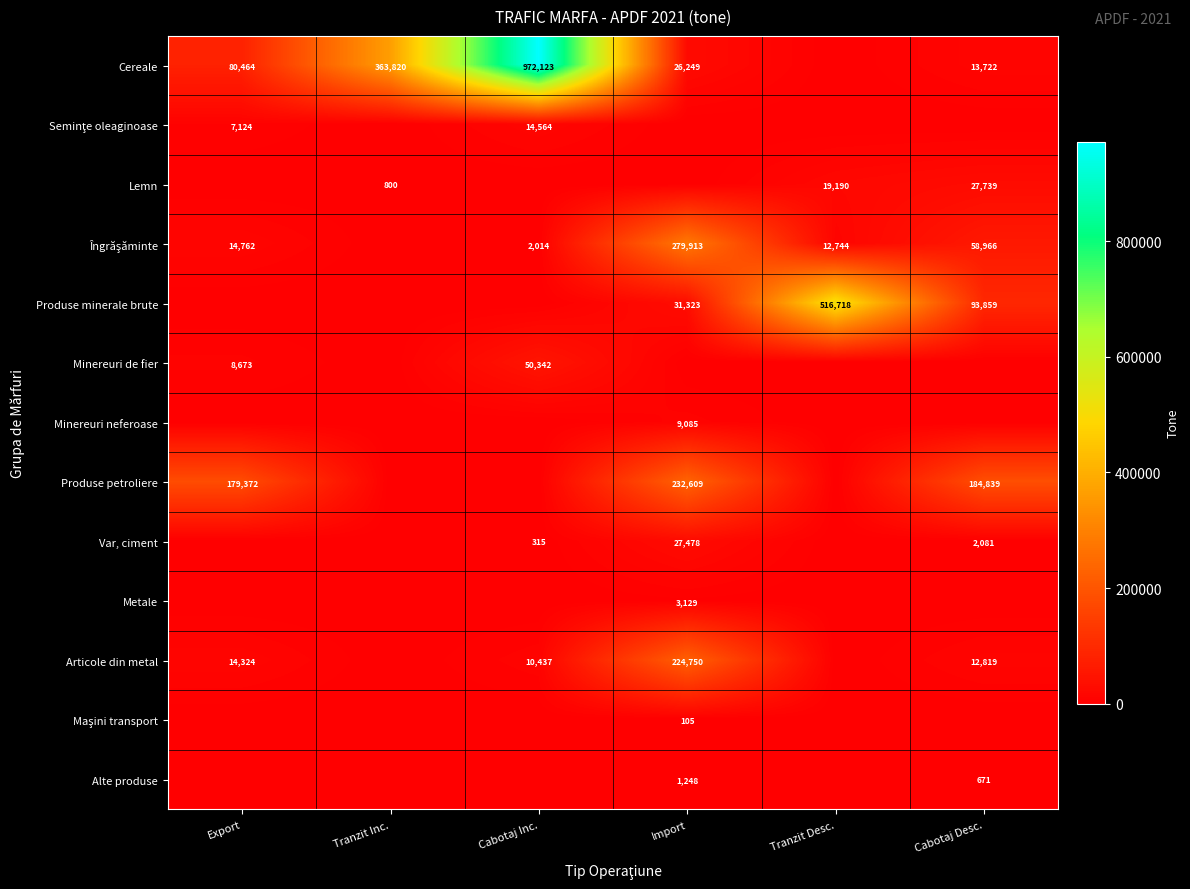

Is it true that Lemn equals 19190 at Tranzit Desc.?

True